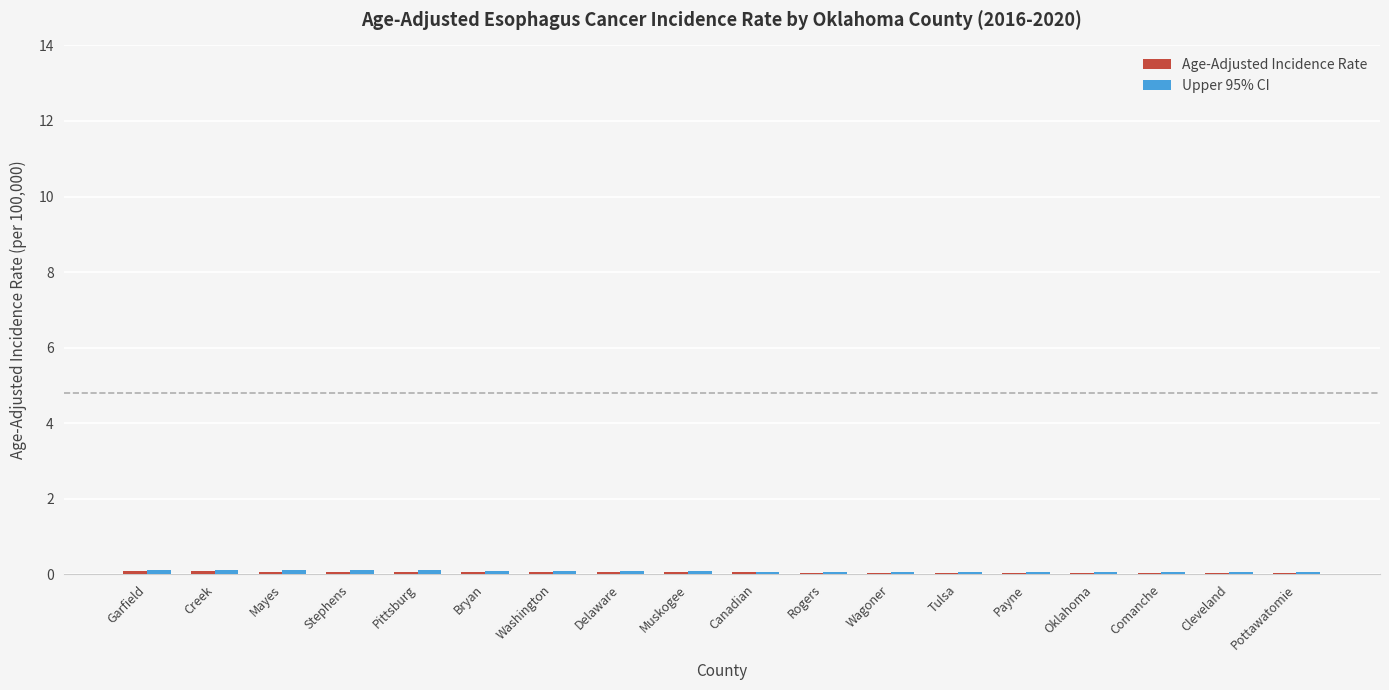

Rank the series by their average value, from highest to lowest.

Upper 95% CI, Age-Adjusted Incidence Rate